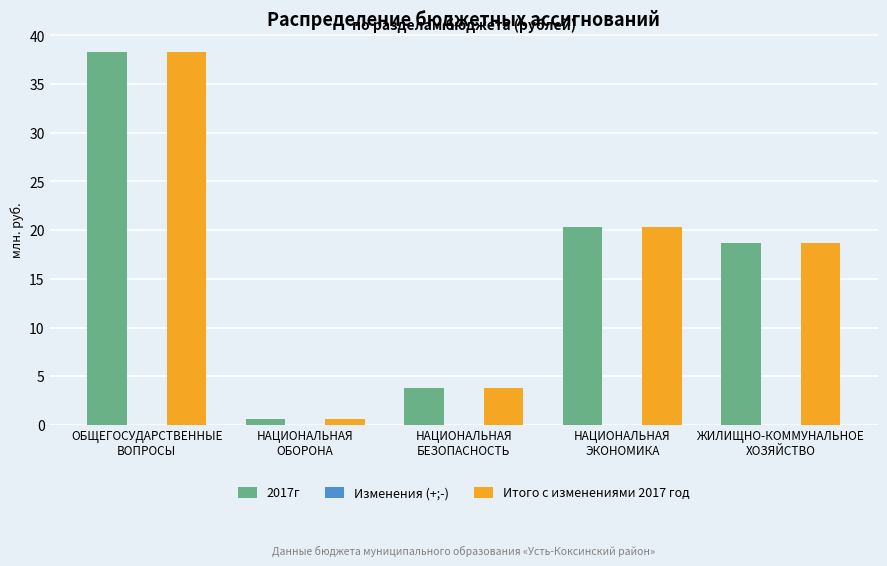

Which category has the highest value in the Итого с изменениями 2017 год series?

ОБЩЕГОСУДАРСТВЕННЫЕ
ВОПРОСЫ